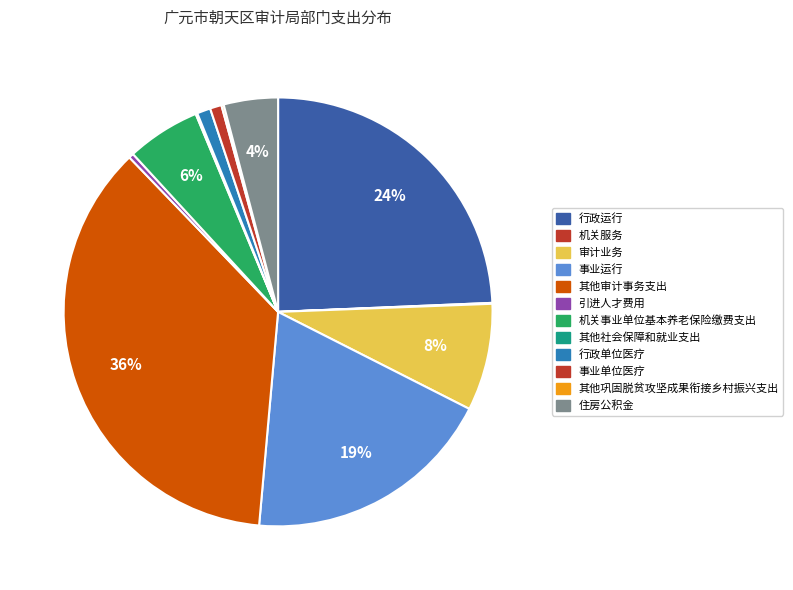

What percentage is the 行政运行 slice, to the nearest percent?

24%